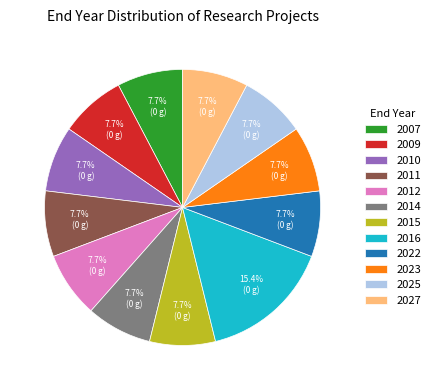

Is there any slice that represents more than half of the pie?

No